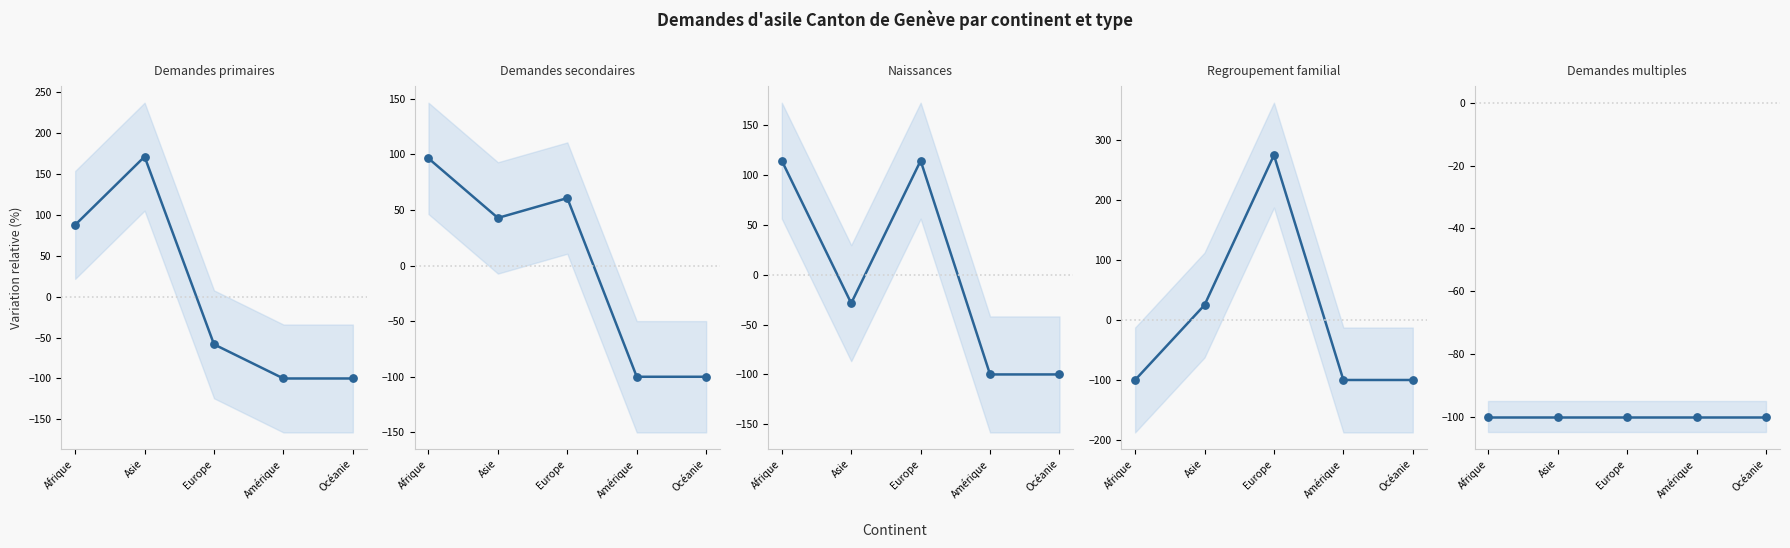

At which category is the sum across all series the highest?

Europe